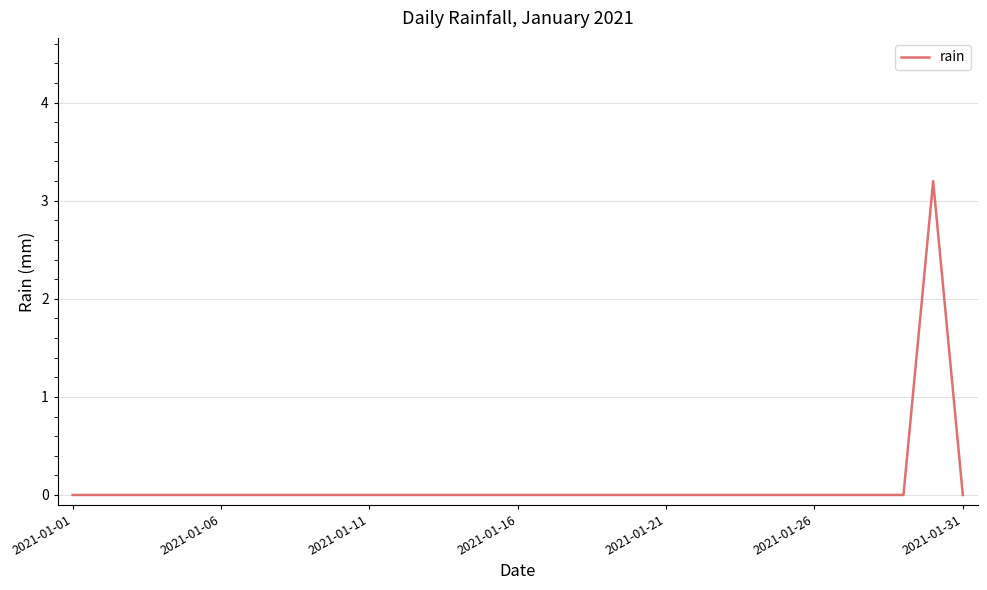

Reading left to right, what are all the values shown in this chart?

0.0	0.0	0.0	0.0	0.0	0.0	0.0	0.0	0.0	0.0	0.0	0.0	0.0	0.0	0.0	0.0	0.0	0.0	0.0	0.0	0.0	0.0	0.0	0.0	0.0	0.0	0.0	0.0	0.0	3.2	0.0